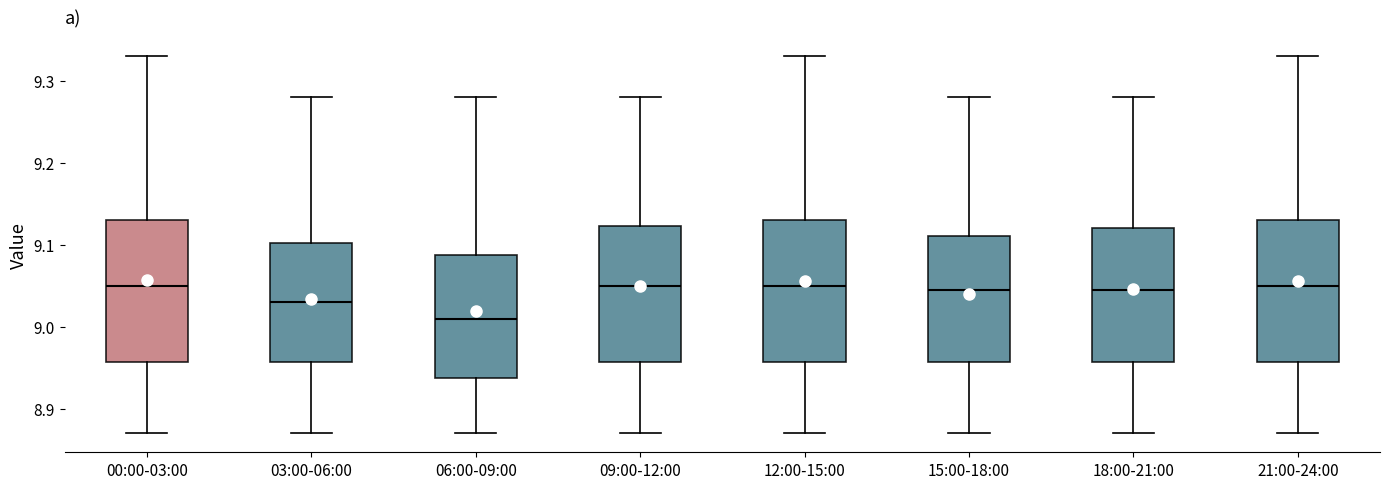

Reading left to right, read every box against the y-axis: the position of its median line, the range the box covers, and the ends of its whiskers. The values are not printed on the chart, so give them approximately, as read against the axis.

00:00-03:00: median 9.05, box 8.96 to 9.13, whiskers 8.87 to 9.33
03:00-06:00: median 9.03, box 8.96 to 9.10, whiskers 8.87 to 9.28
06:00-09:00: median 9.01, box 8.94 to 9.09, whiskers 8.87 to 9.28
09:00-12:00: median 9.05, box 8.96 to 9.12, whiskers 8.87 to 9.28
12:00-15:00: median 9.05, box 8.96 to 9.13, whiskers 8.87 to 9.33
15:00-18:00: median 9.05, box 8.96 to 9.11, whiskers 8.87 to 9.28
18:00-21:00: median 9.05, box 8.96 to 9.12, whiskers 8.87 to 9.28
21:00-24:00: median 9.05, box 8.96 to 9.13, whiskers 8.87 to 9.33